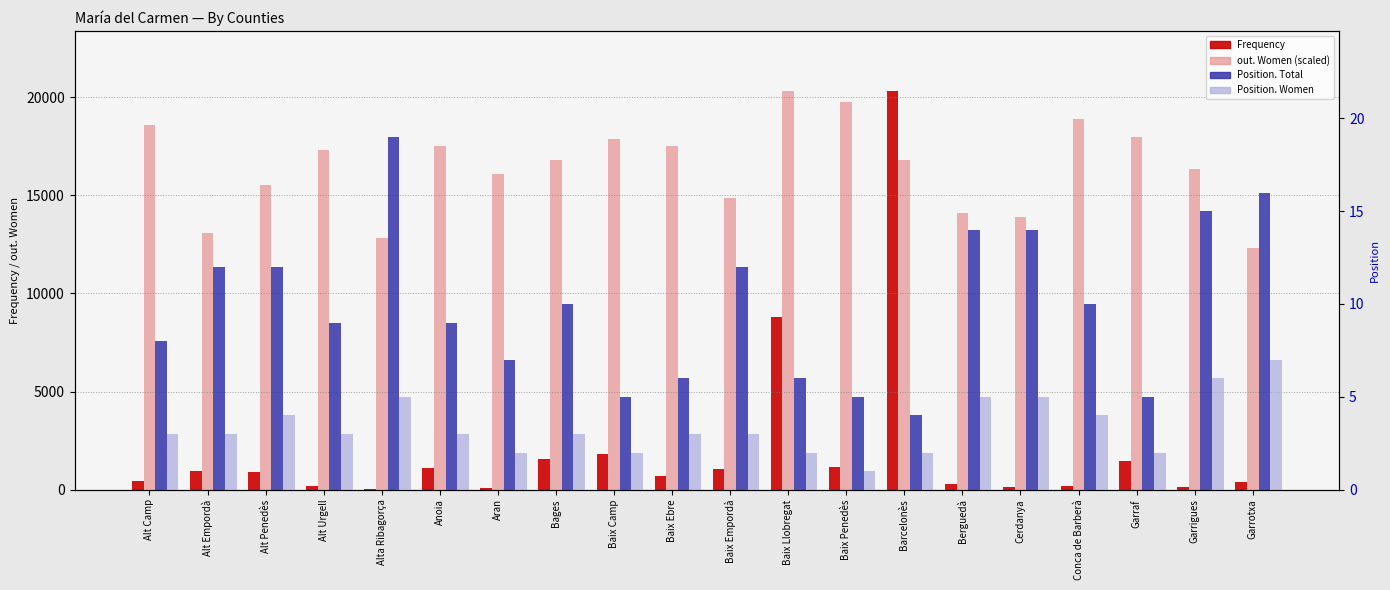

Reading left to right, what are all the values shown in this chart?

Frequency: 425.0	964.0	879.0	181.0	25.0	1109.0	82.0	1566.0	1825.0	704.0	1055.0	8802.0	1133.0	20328.0	290.0	134.0	190.0	1453.0	151.0	371.0
out. Women (scaled): 18612.8	13075.0	15535.1	17319.0	12839.8	17524.8	16074.2	16819.1	17858.1	17534.6	14888.3	20328.0	19759.5	16789.7	14113.9	13878.7	18916.6	17975.7	16348.7	12300.7
Position. Total: 8.0	12.0	12.0	9.0	19.0	9.0	7.0	10.0	5.0	6.0	12.0	6.0	5.0	4.0	14.0	14.0	10.0	5.0	15.0	16.0
Position. Women: 3.0	3.0	4.0	3.0	5.0	3.0	2.0	3.0	2.0	3.0	3.0	2.0	1.0	2.0	5.0	5.0	4.0	2.0	6.0	7.0